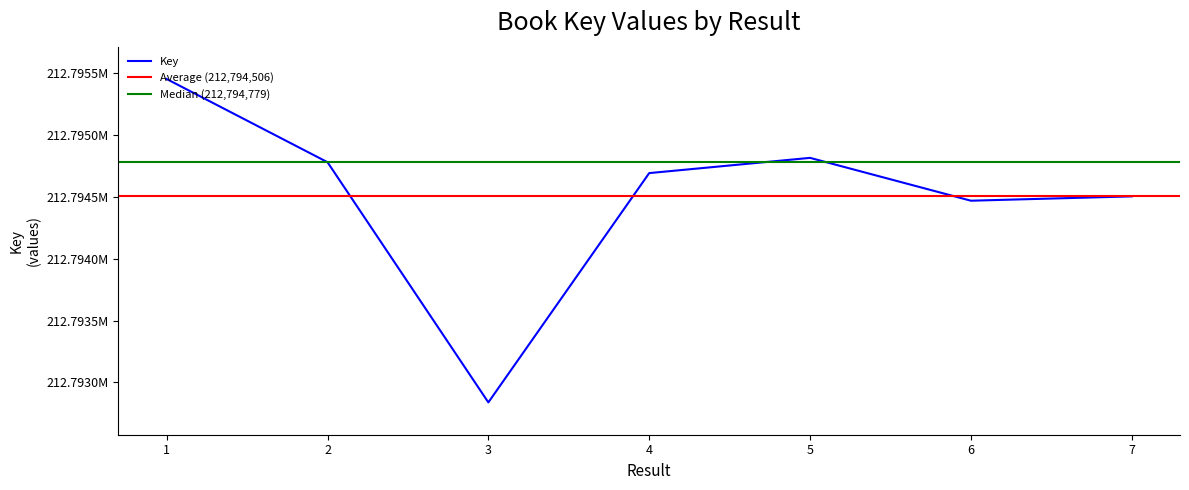

Where is the data nearest to the value 212794145?

6